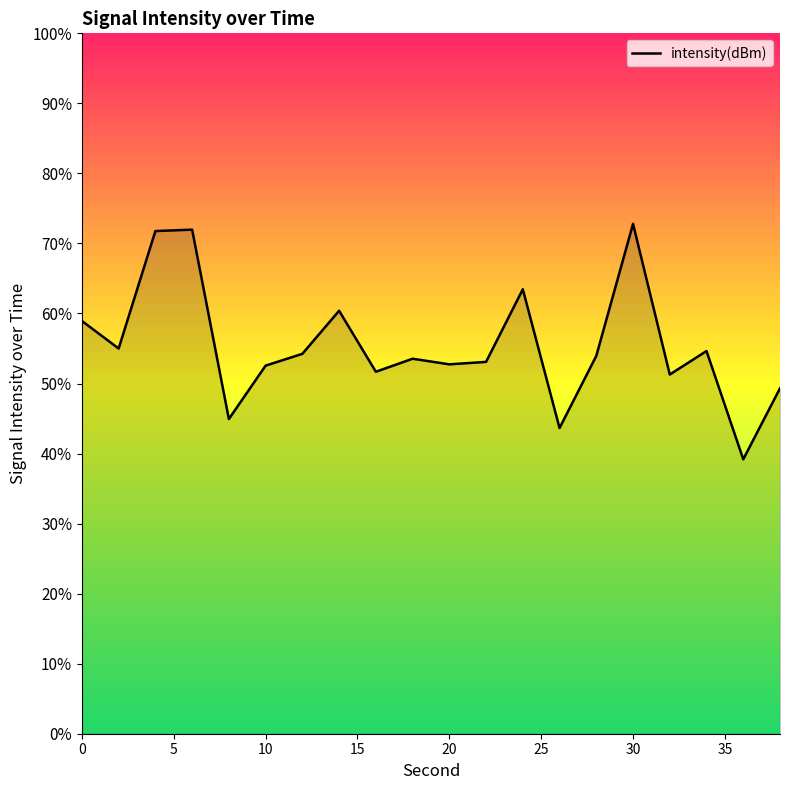

Count the number of categories in the chart.

20